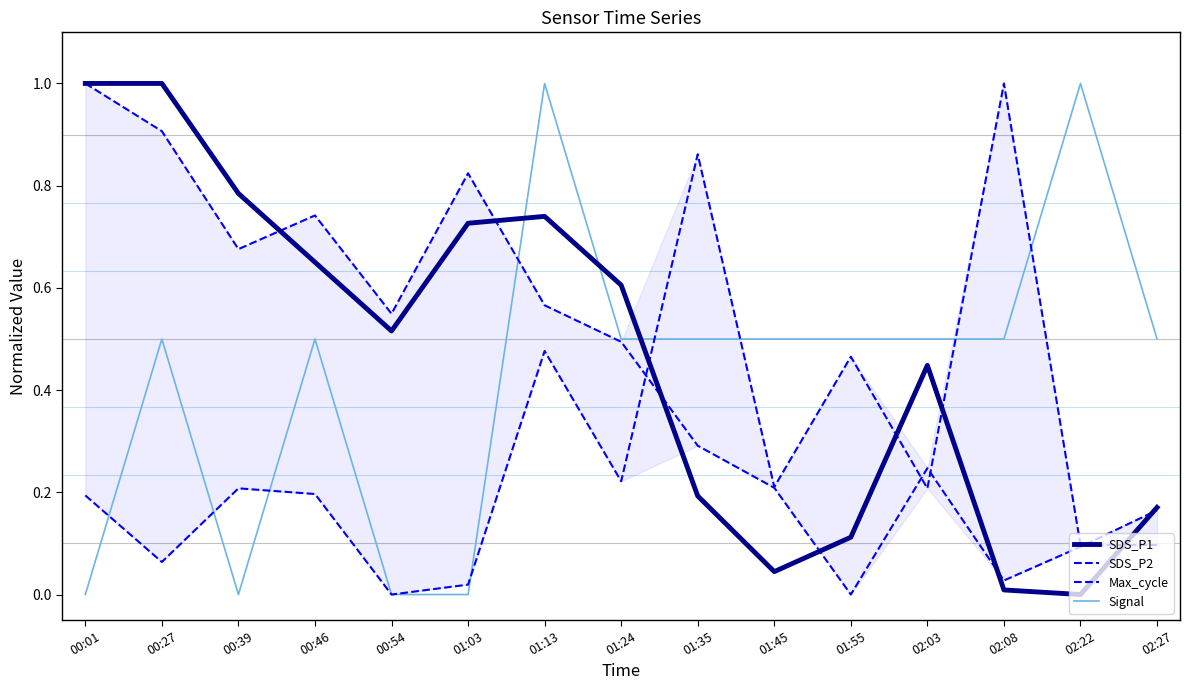

How many categories are shown in the chart?

15